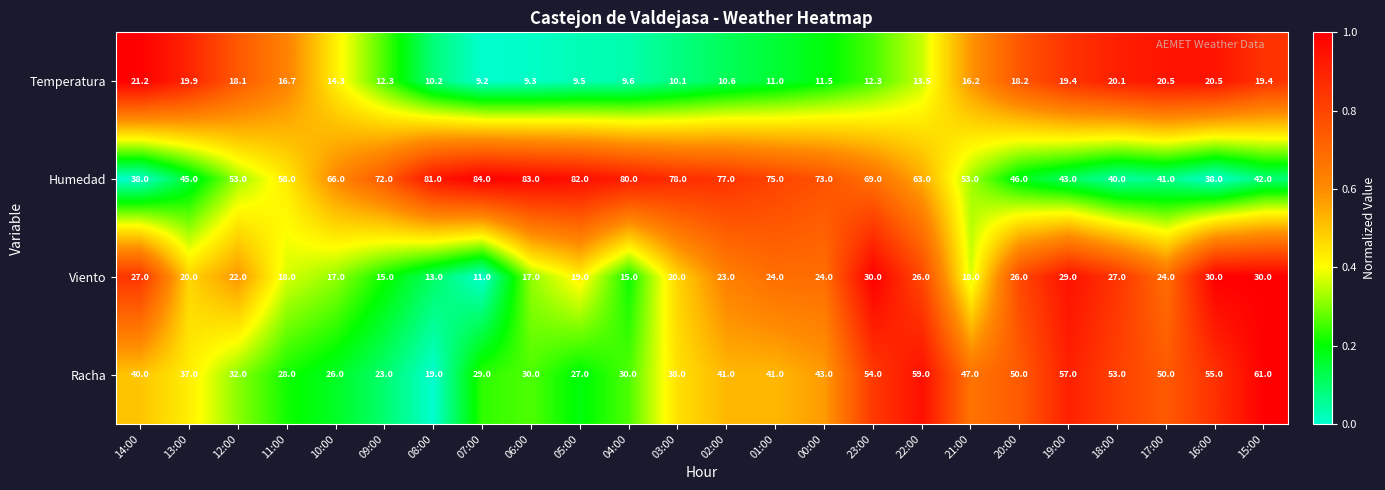

Which category has the highest value in the Racha series?

15:00